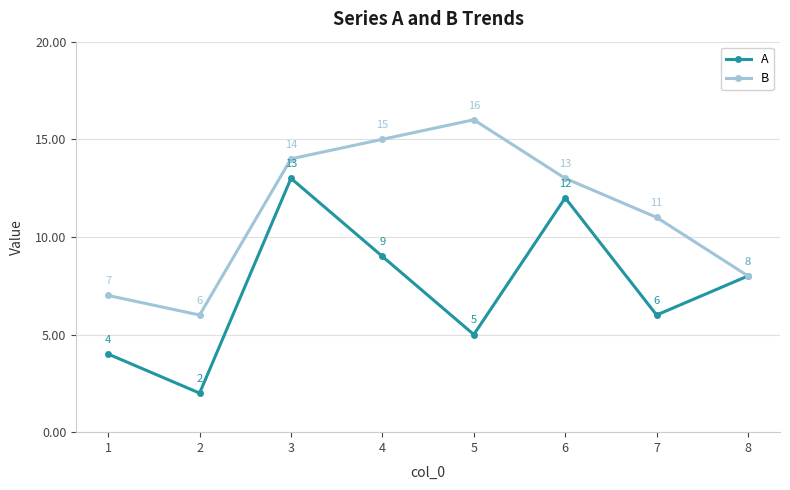

At which category is the sum across all series the highest?

3